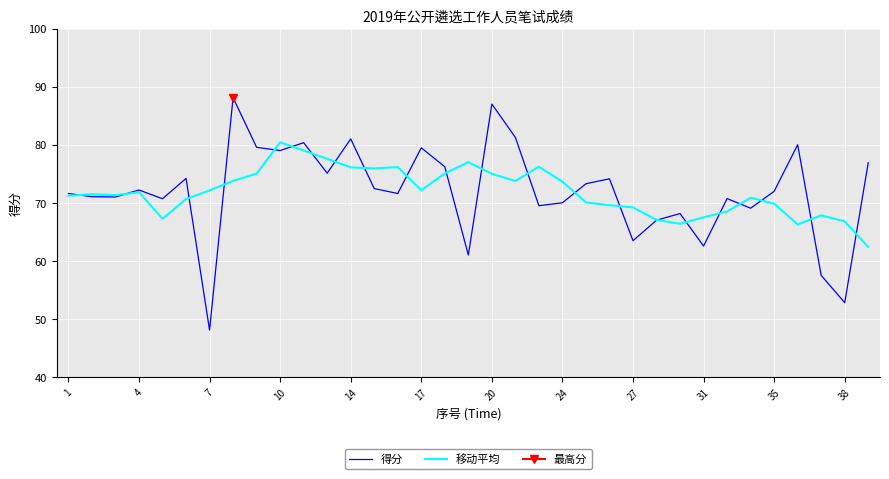

True or false: 得分 has more than 1 interior local peaks.

True